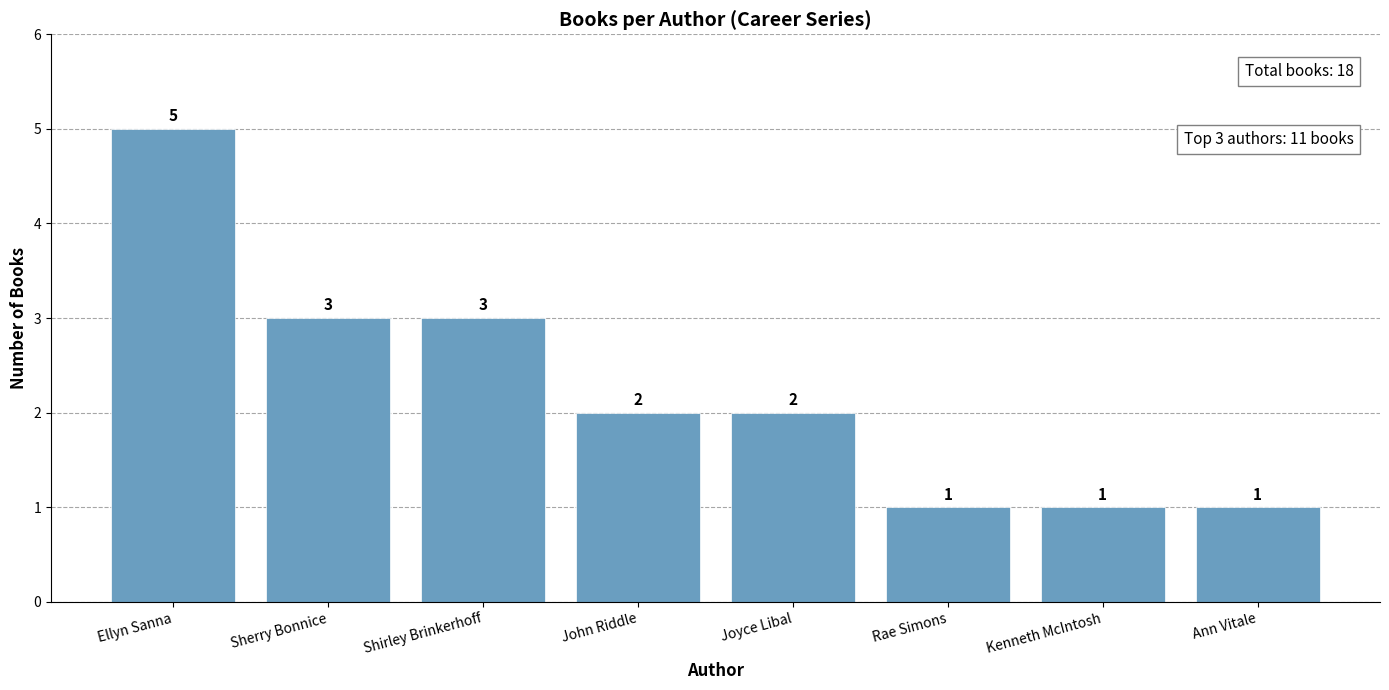

How many data points does each series have?

8